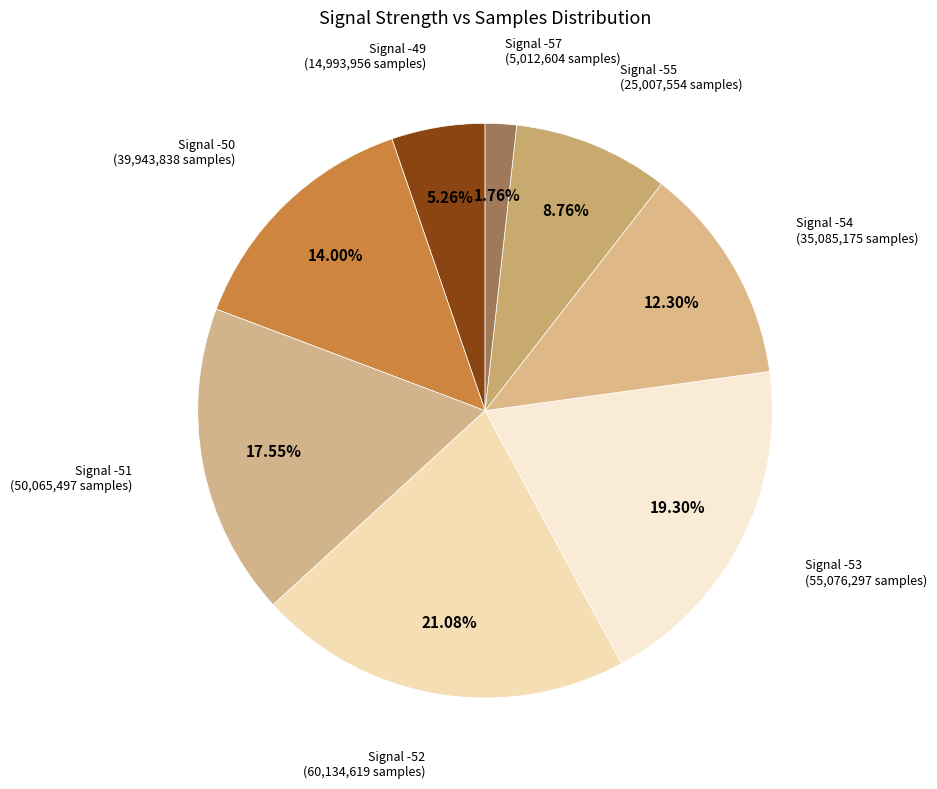

Which slice is the largest?

Signal -52